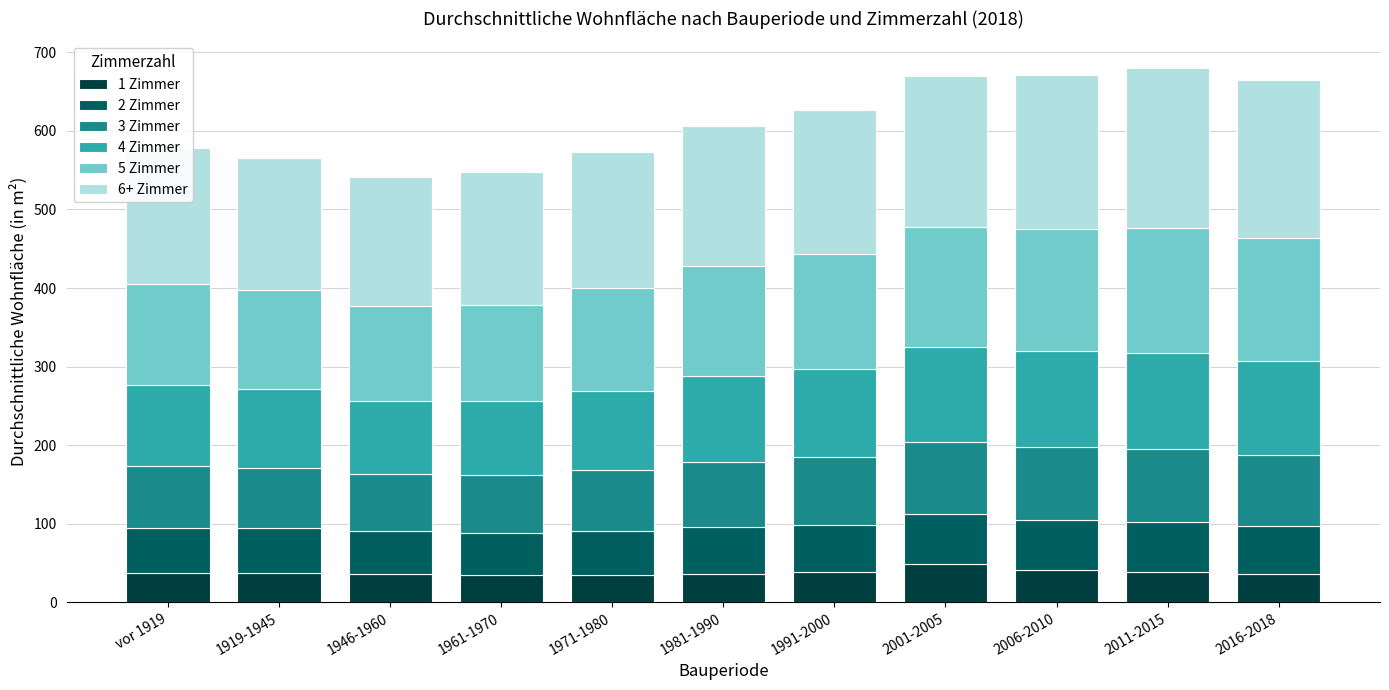

What is the value of the 1 Zimmer bar at the 10th from the left?

38.0